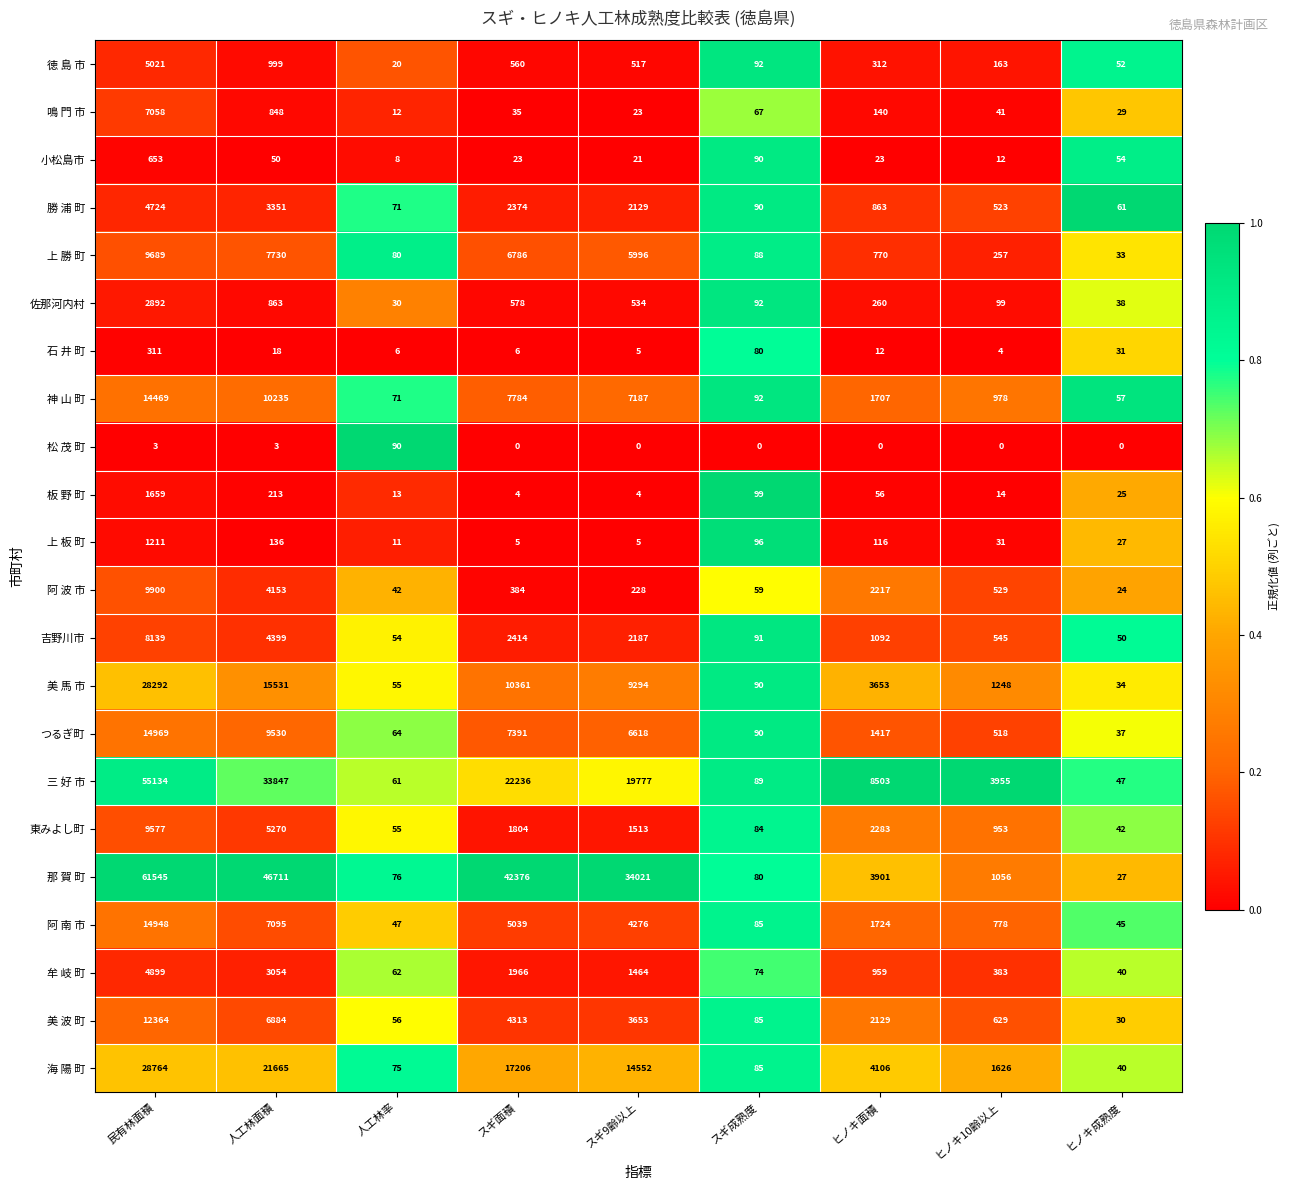

What is the total value across all series at スギ9齢以上?

114004